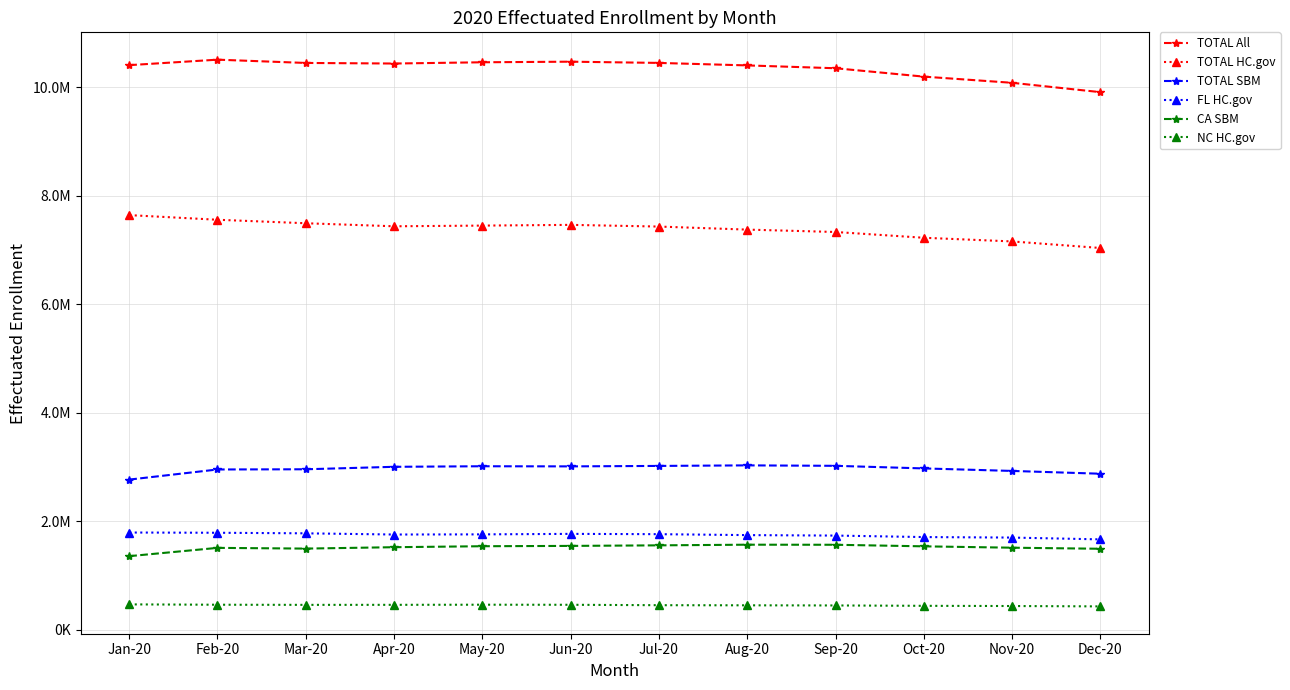

True or false: CA SBM and TOTAL SBM cross at least once.

False